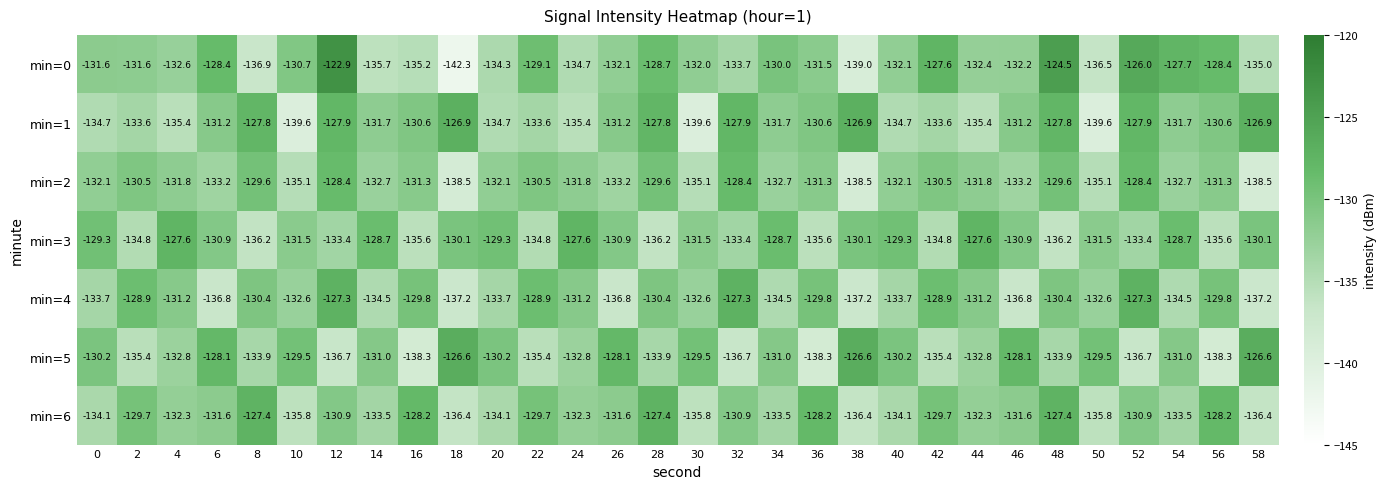

Rank the series by their maximum value, from highest to lowest.

min=0, min=5, min=1, min=4, min=6, min=3, min=2